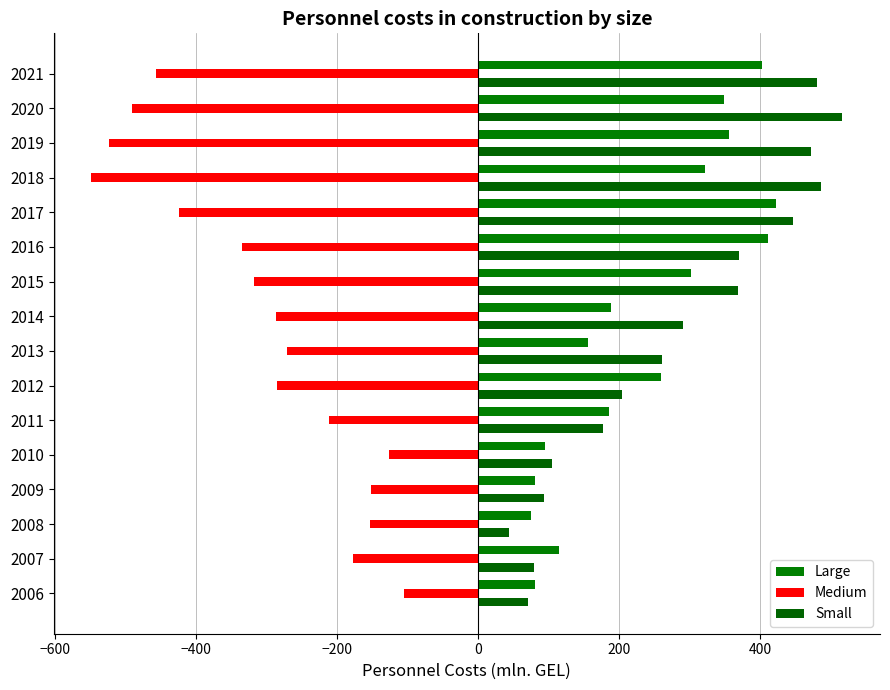

What are all the series names shown in the legend?

Large, Medium, Small